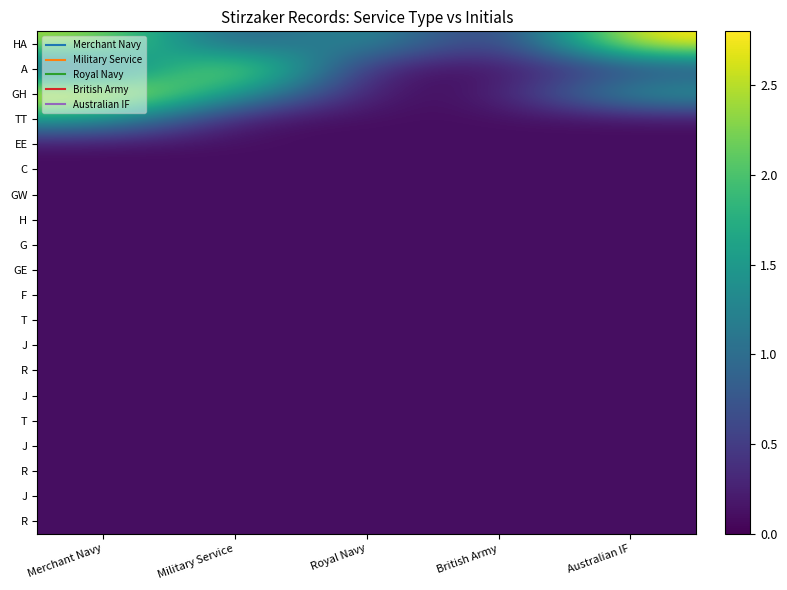

What is the greatest value displayed?

2.9